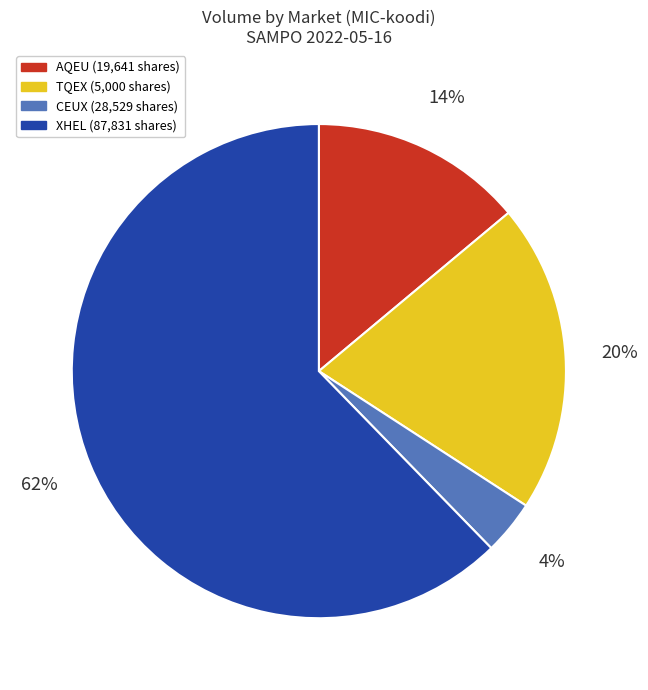

Does any single category account for the majority?

Yes